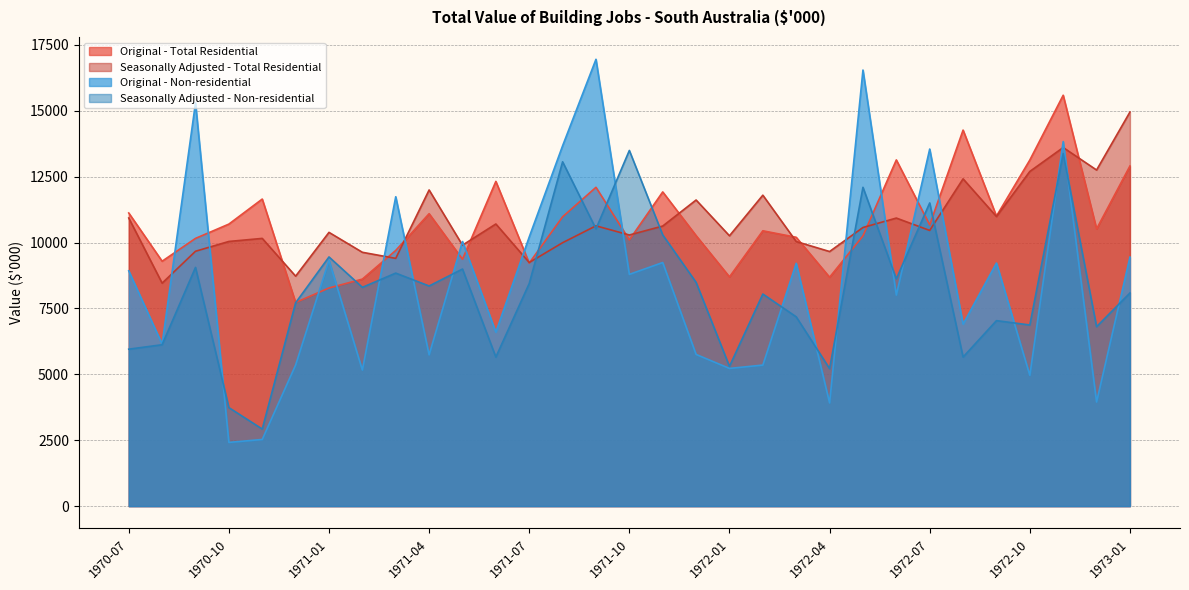

Count the number of categories in the chart.

31